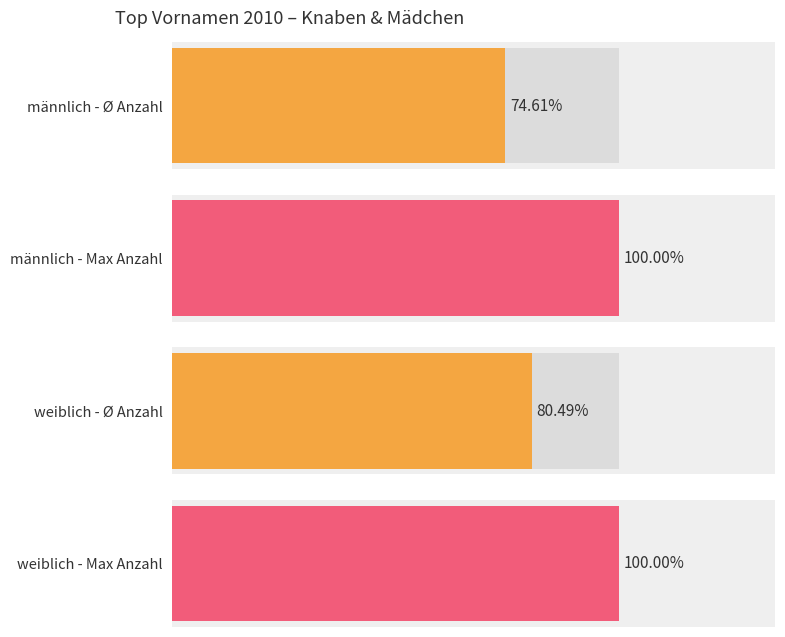

What is the sum of all weiblich values?

491